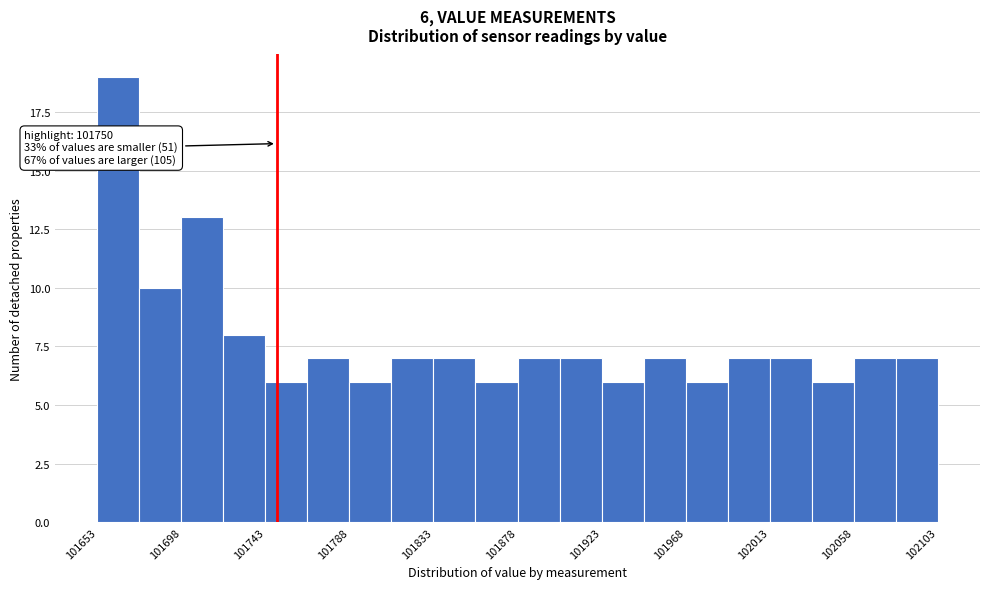

Over which range of the x-axis is the bar tallest?

101655 to 101675